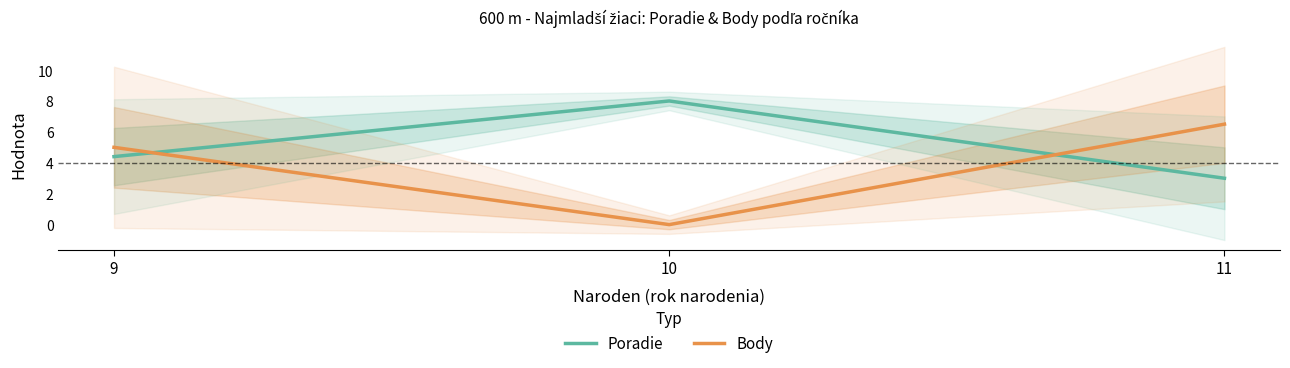

Reading left to right, list all the values displayed in this chart.

Poradie: 4.4	8.0	3.0
Body: 5.0	0.0	6.5